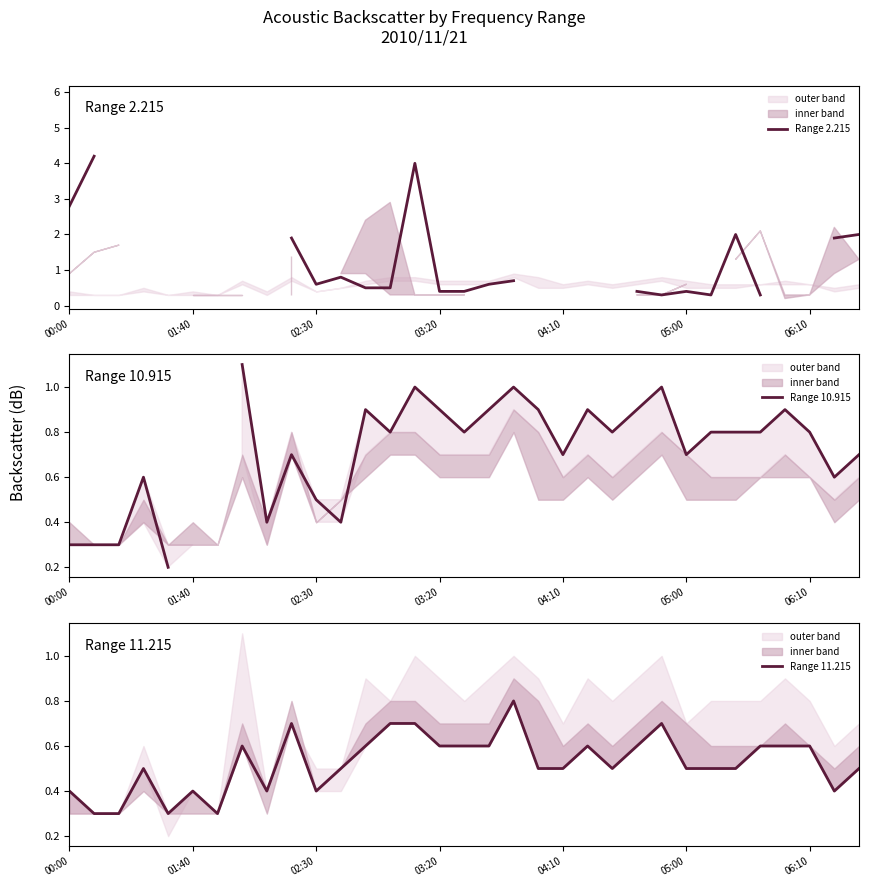

The value of Range 10.915 at 13 is 0.3. True or false?

False